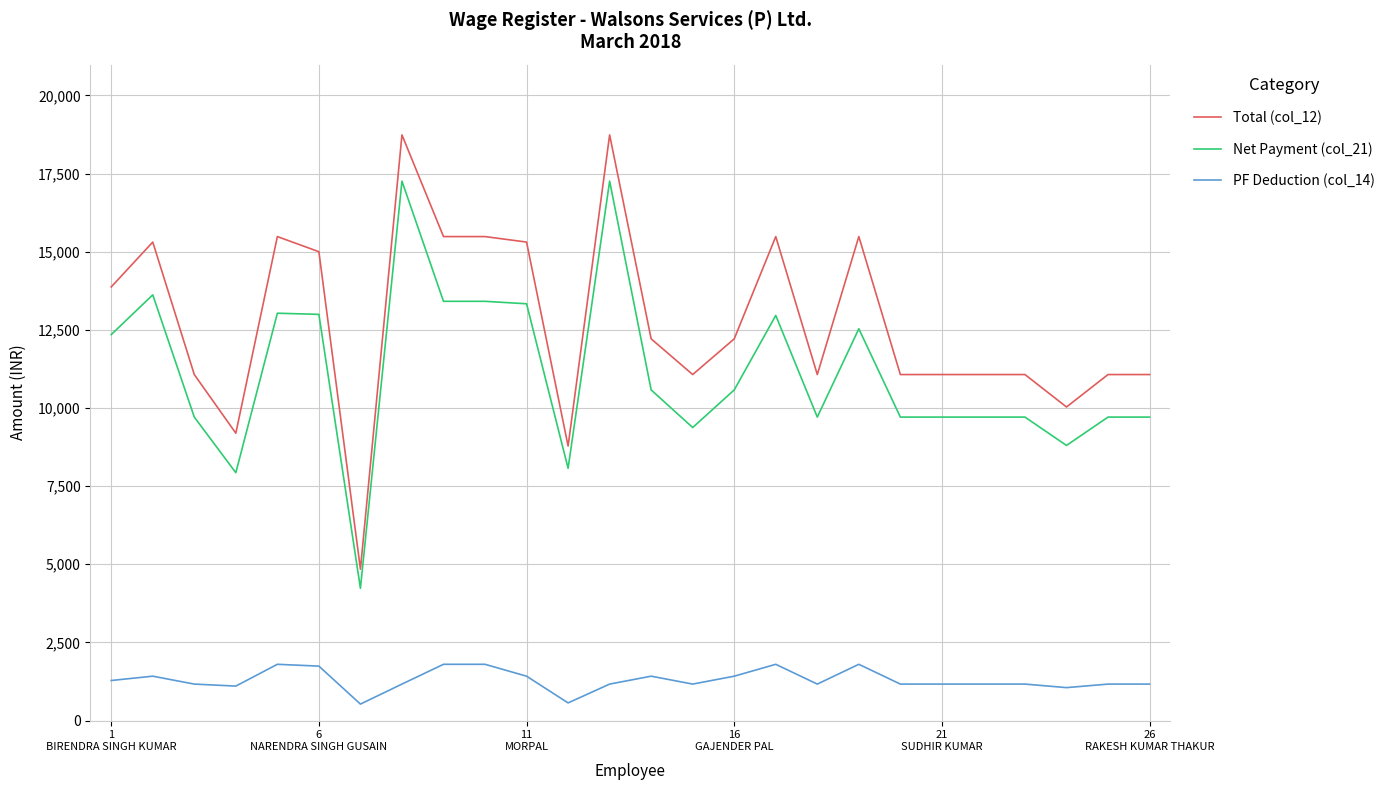

What is the highest value of the Total (col_12) series?

18737